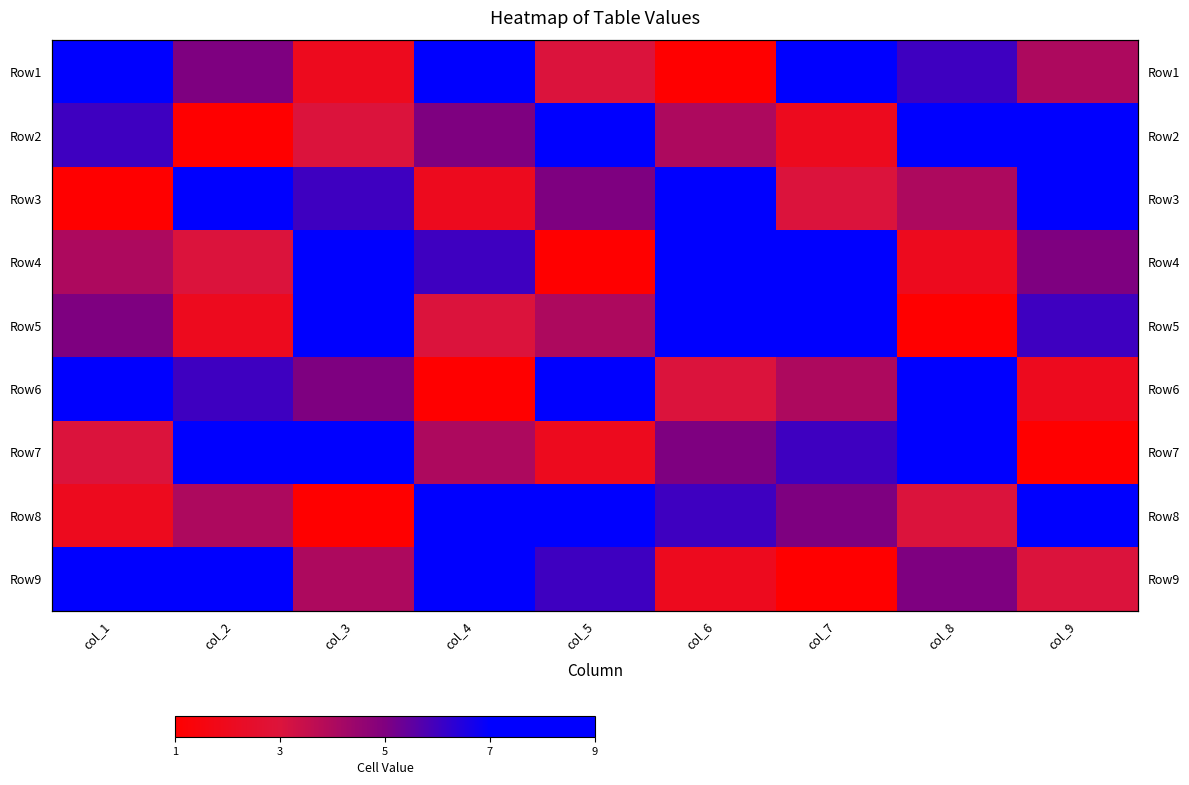

Count the number of data series in this chart.

9